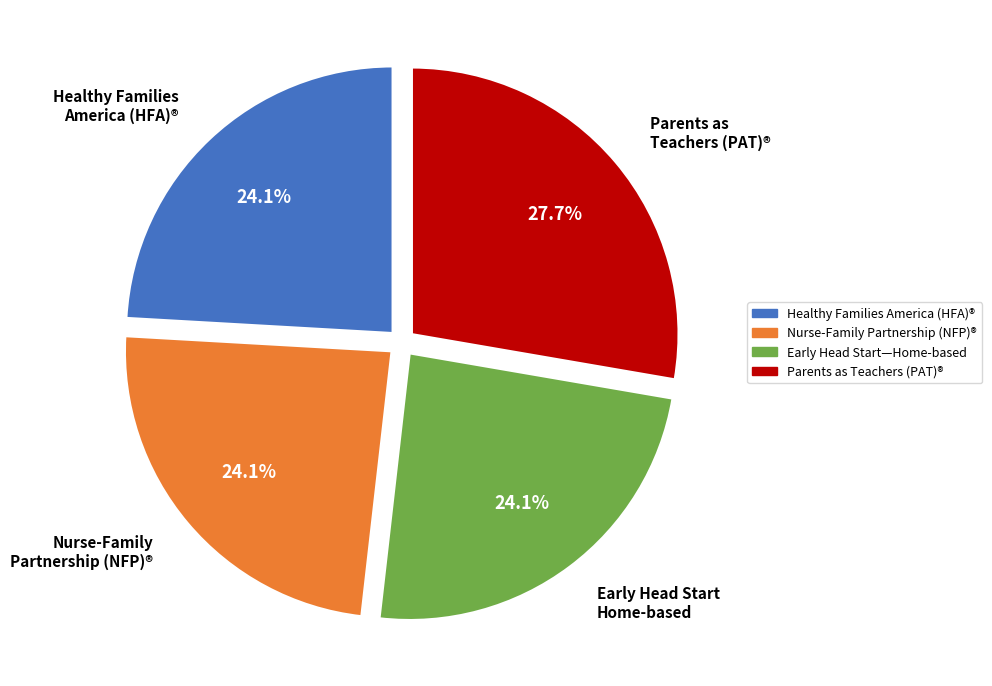

Does any single category account for the majority?

No